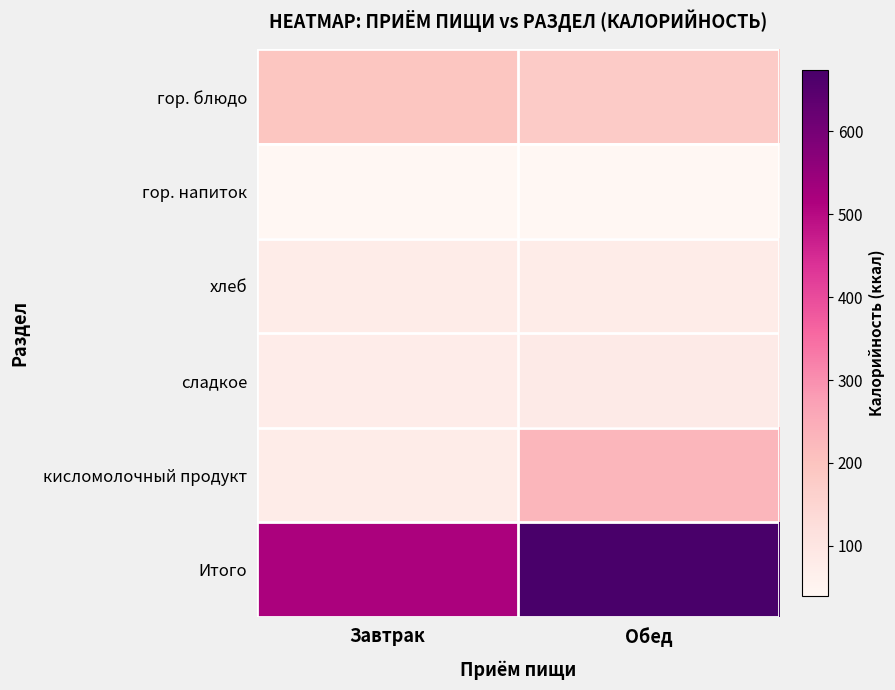

At which category is the sum across all series the highest?

Обед